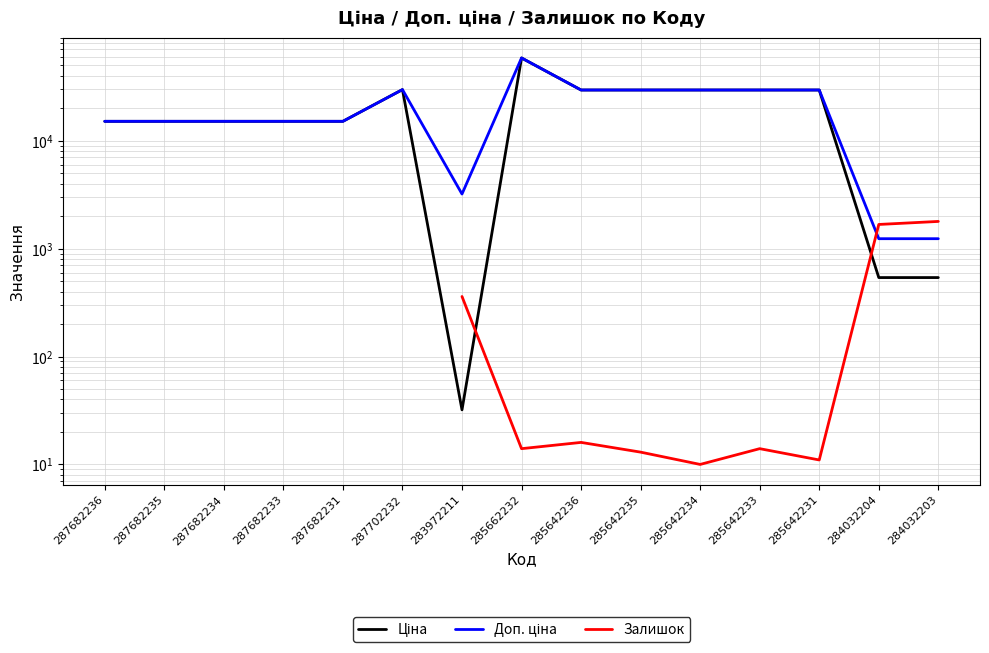

What is the difference between the Доп. ціна values at 285642236 and 284032204?

28256.1